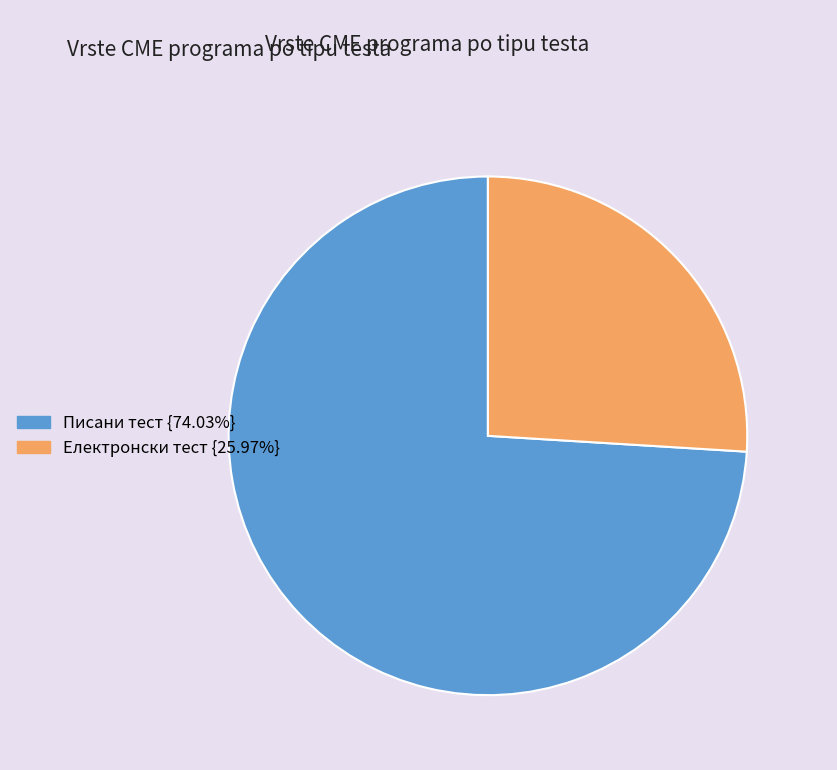

Is there a majority slice in this chart?

Yes